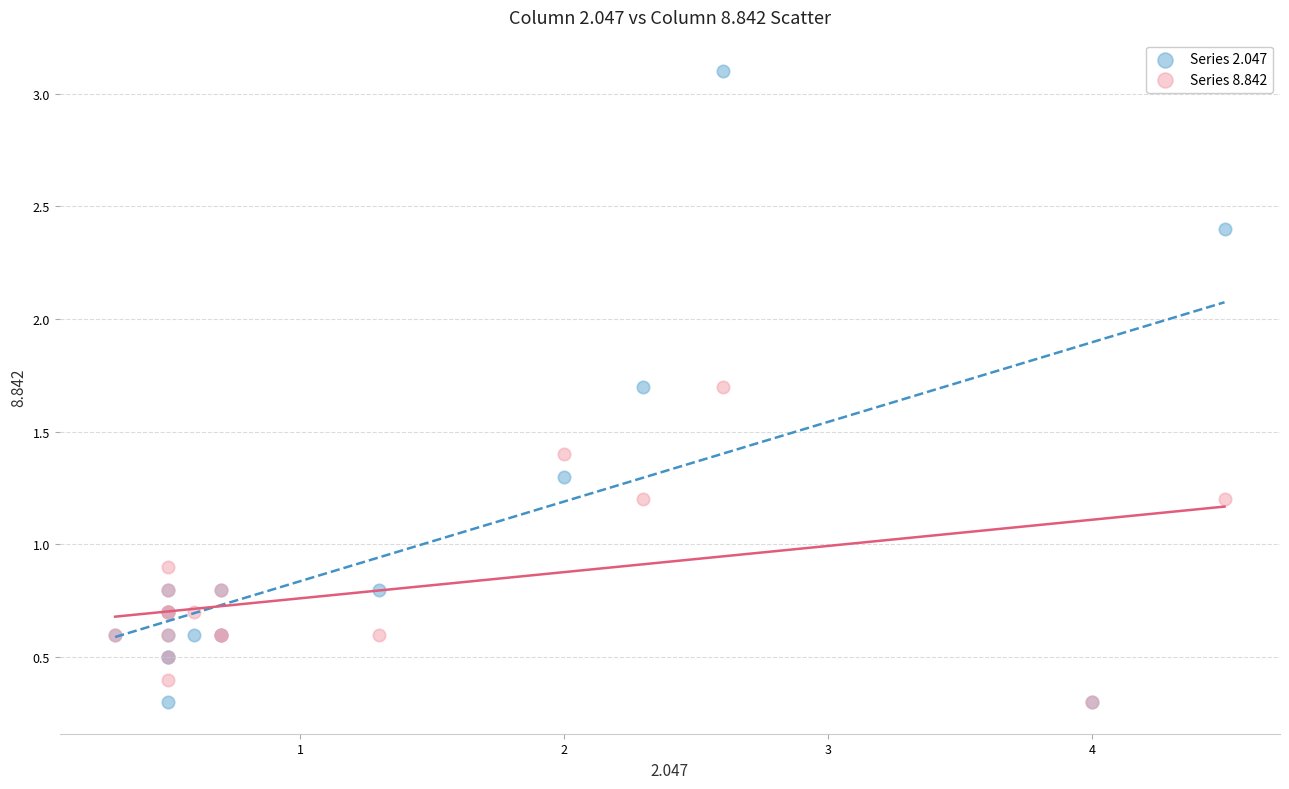

Which series contains the highest Y value?

Series 2.047